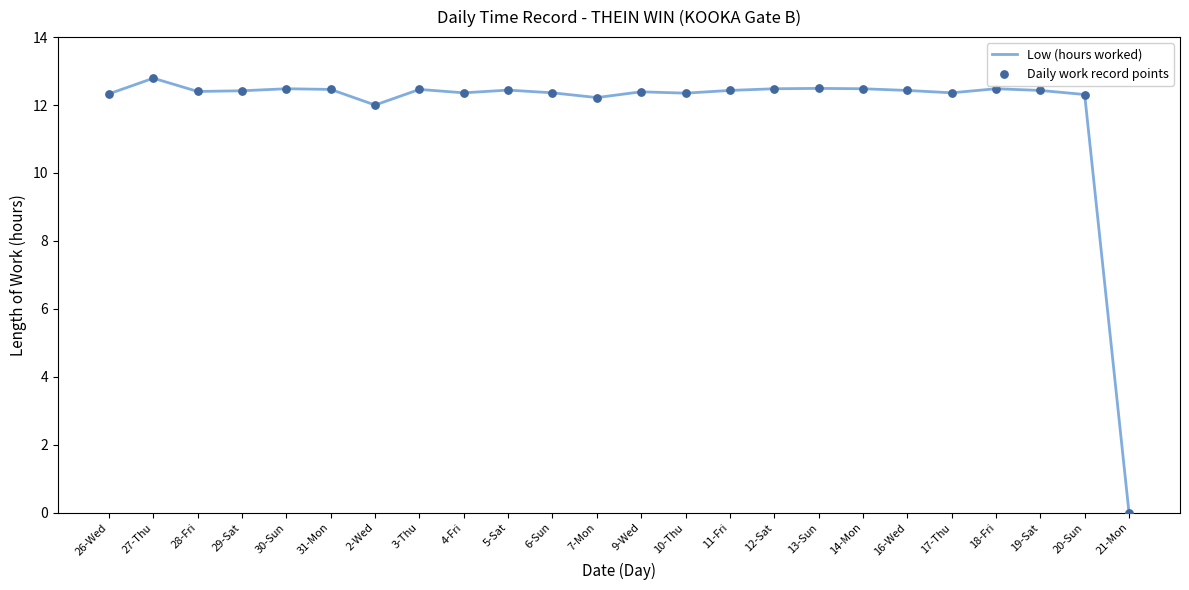

Approximately how many times larger is the value at 16-Wed compared to 14-Mon?

1.0